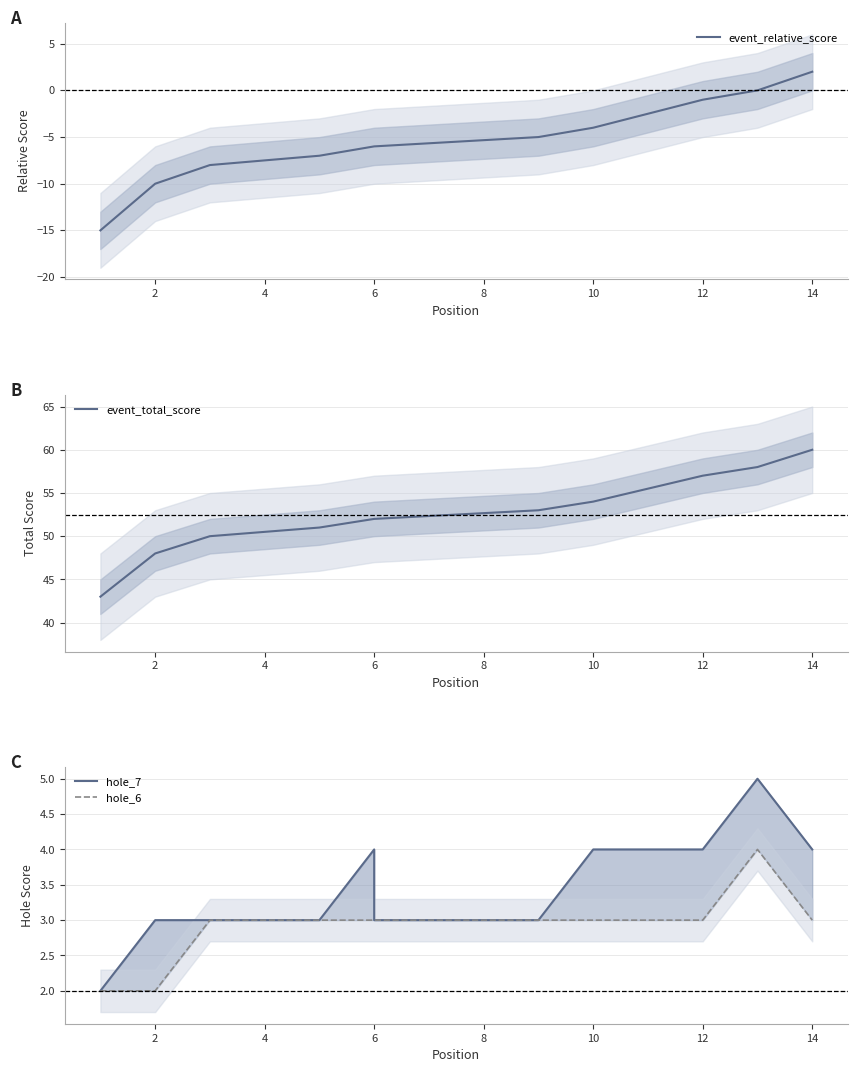

What is the lowest value of the event_relative_score series?

-15